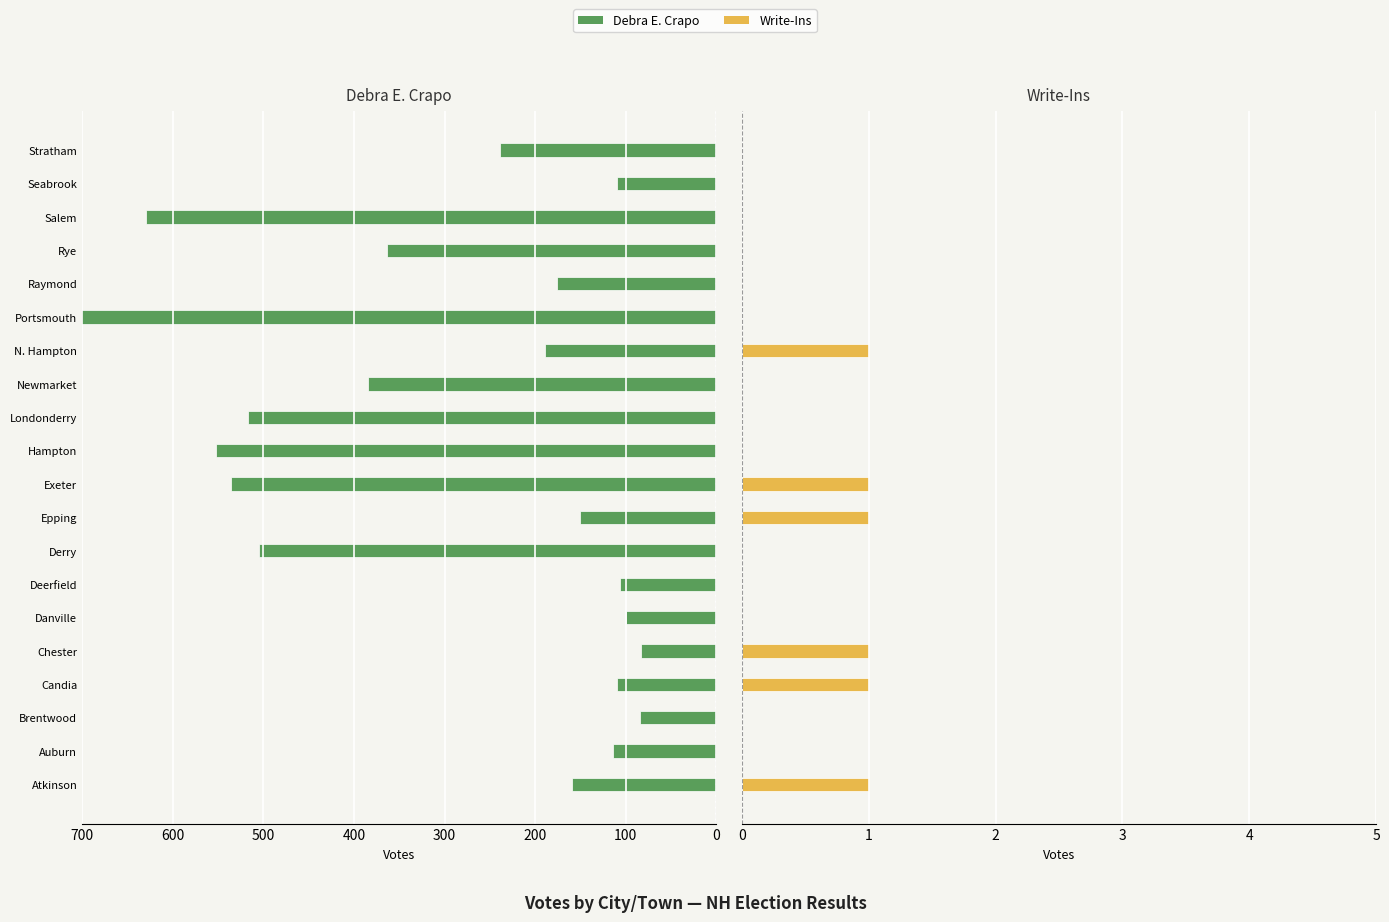

Rank the series at Epping from lowest to highest value.

Write-Ins, Debra E. Crapo